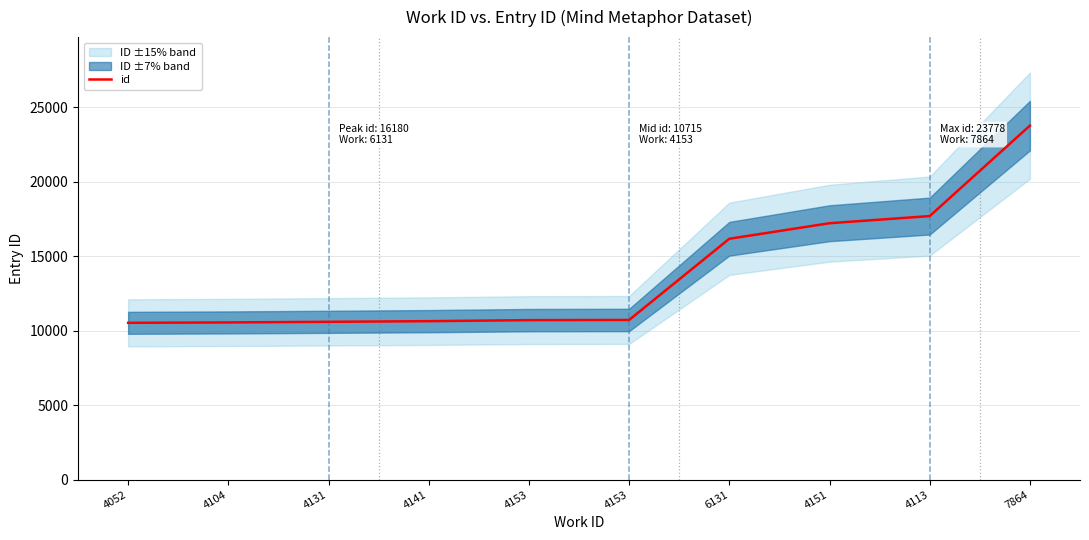

What is the label of the 9th point from the left?

4113